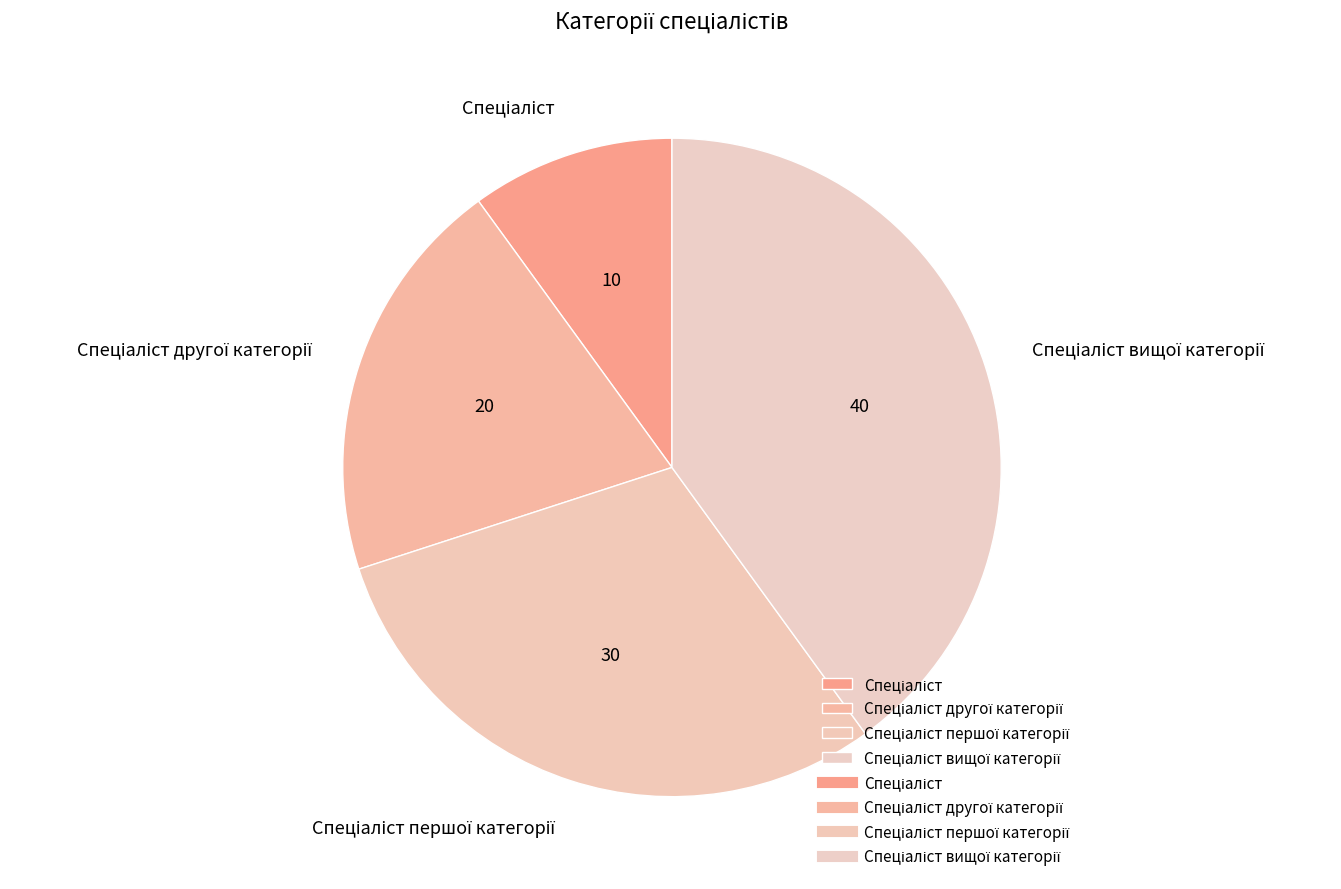

Does any single category account for the majority?

No